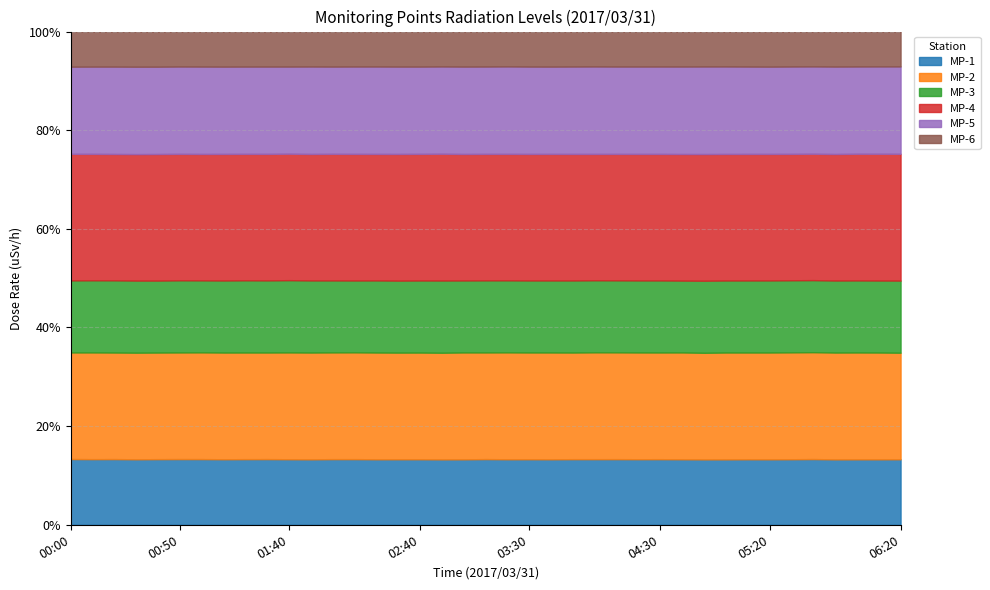

What is the smallest value displayed?

0.5